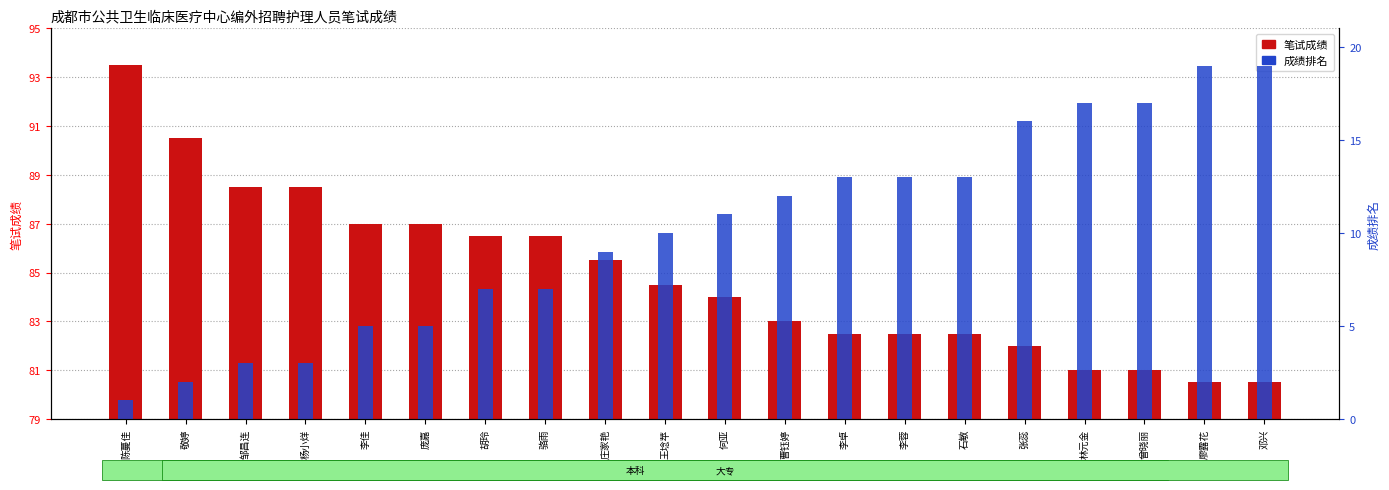

How many bars are there in each group?

2